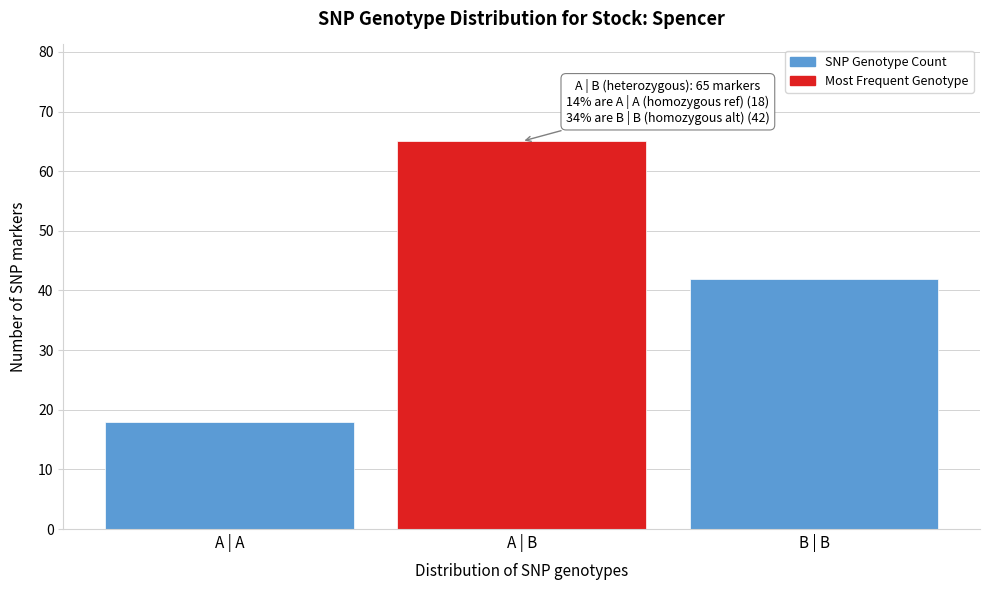

Reading left to right, what are all the values shown in this chart?

A | A=18	A | B=65	B | B=42